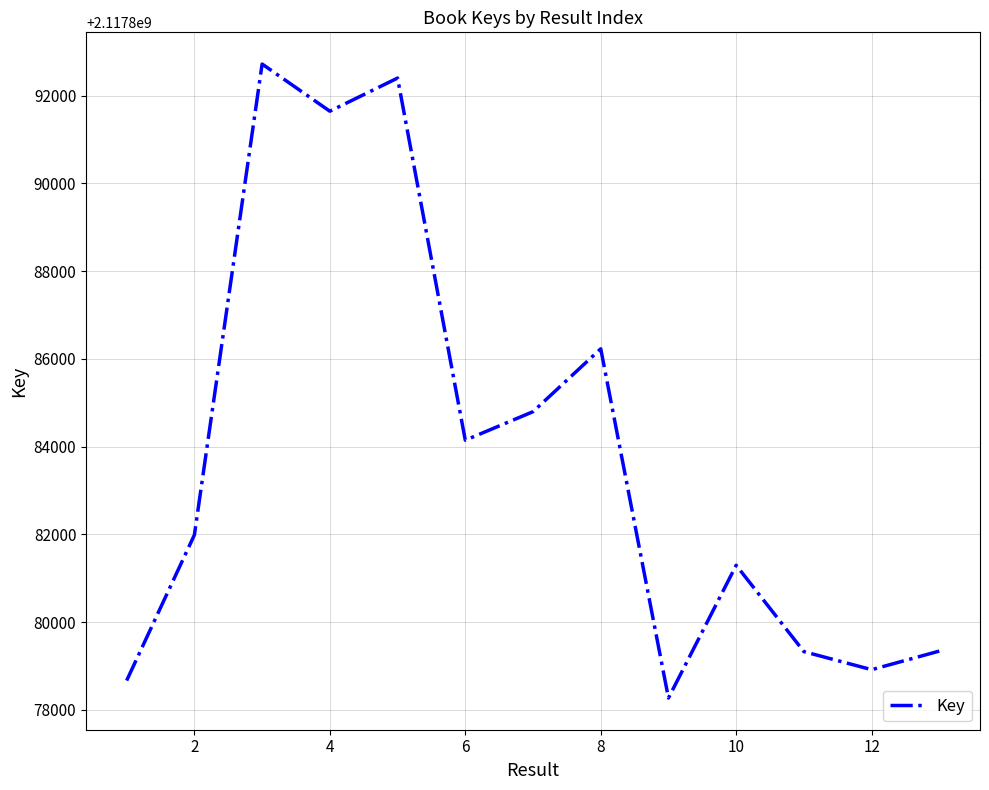

What is the maximum value shown in the chart?

2117892719